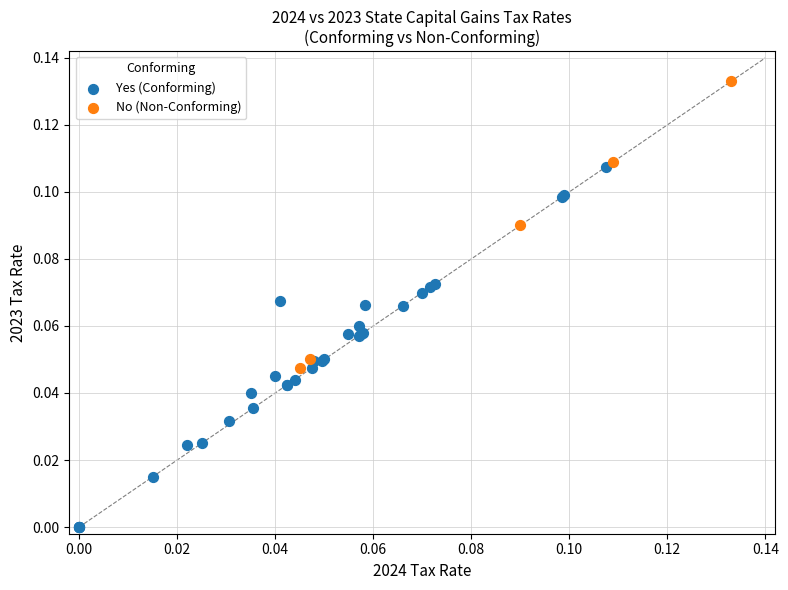

Which series has the largest Y range (max minus min)?

Yes (Conforming)